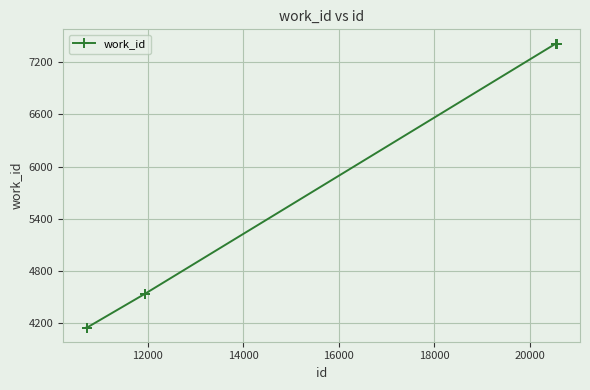

What is the value of the 7th point from the left?

7411